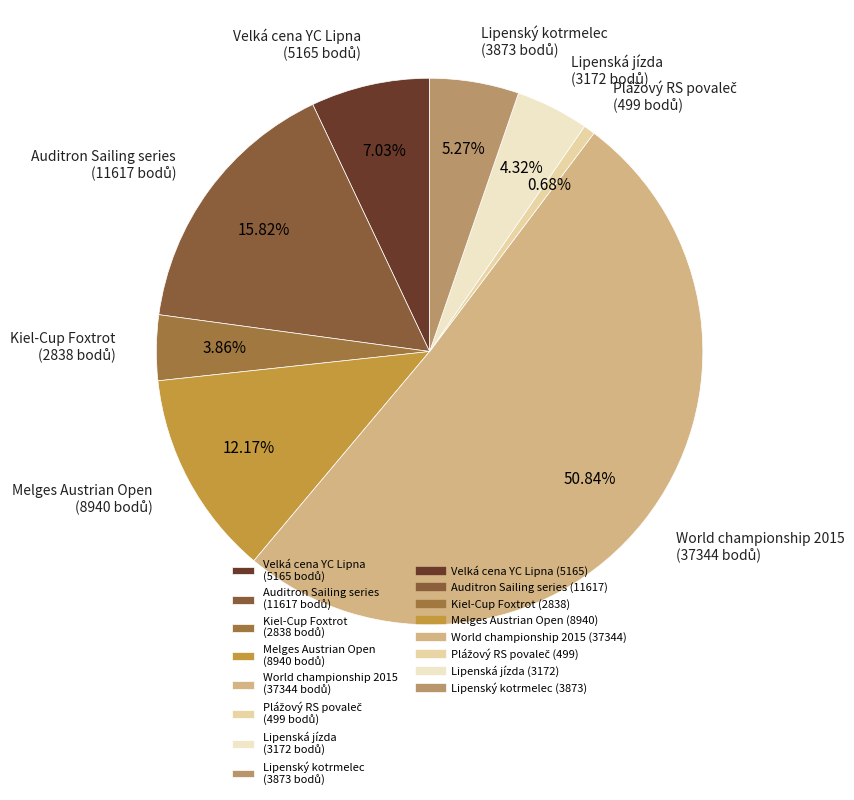

How many segments does this pie chart have?

8